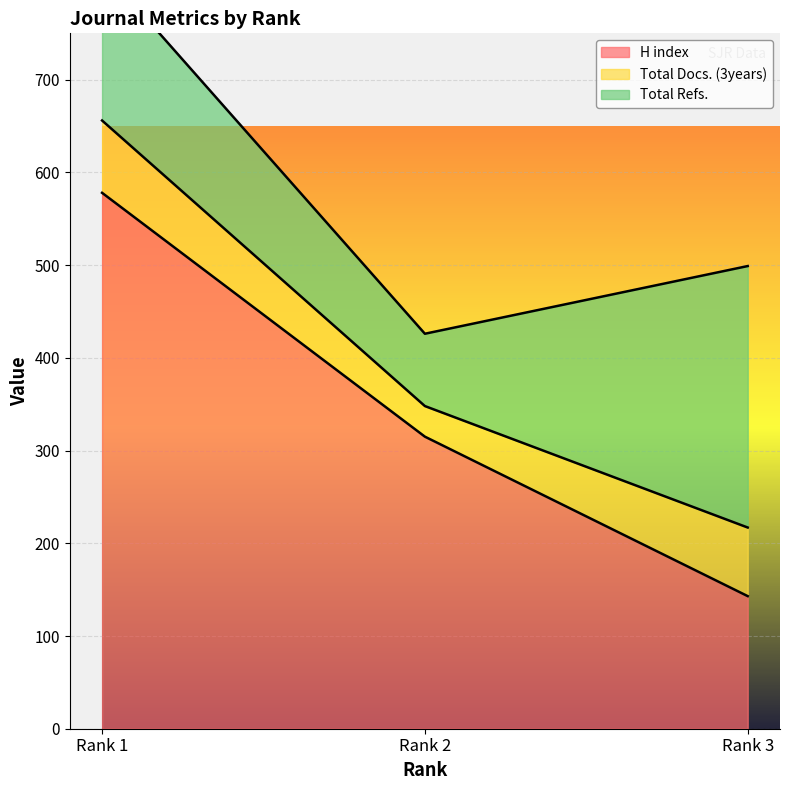

How many series are shown in this chart?

3